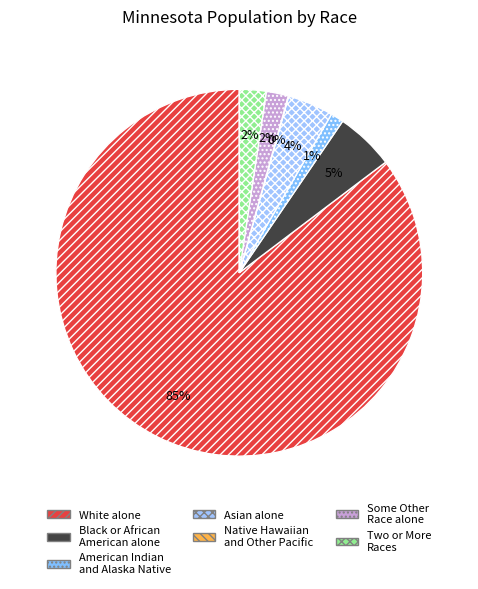

To the nearest percent, what percentage of the pie is Two or More Races?

2%